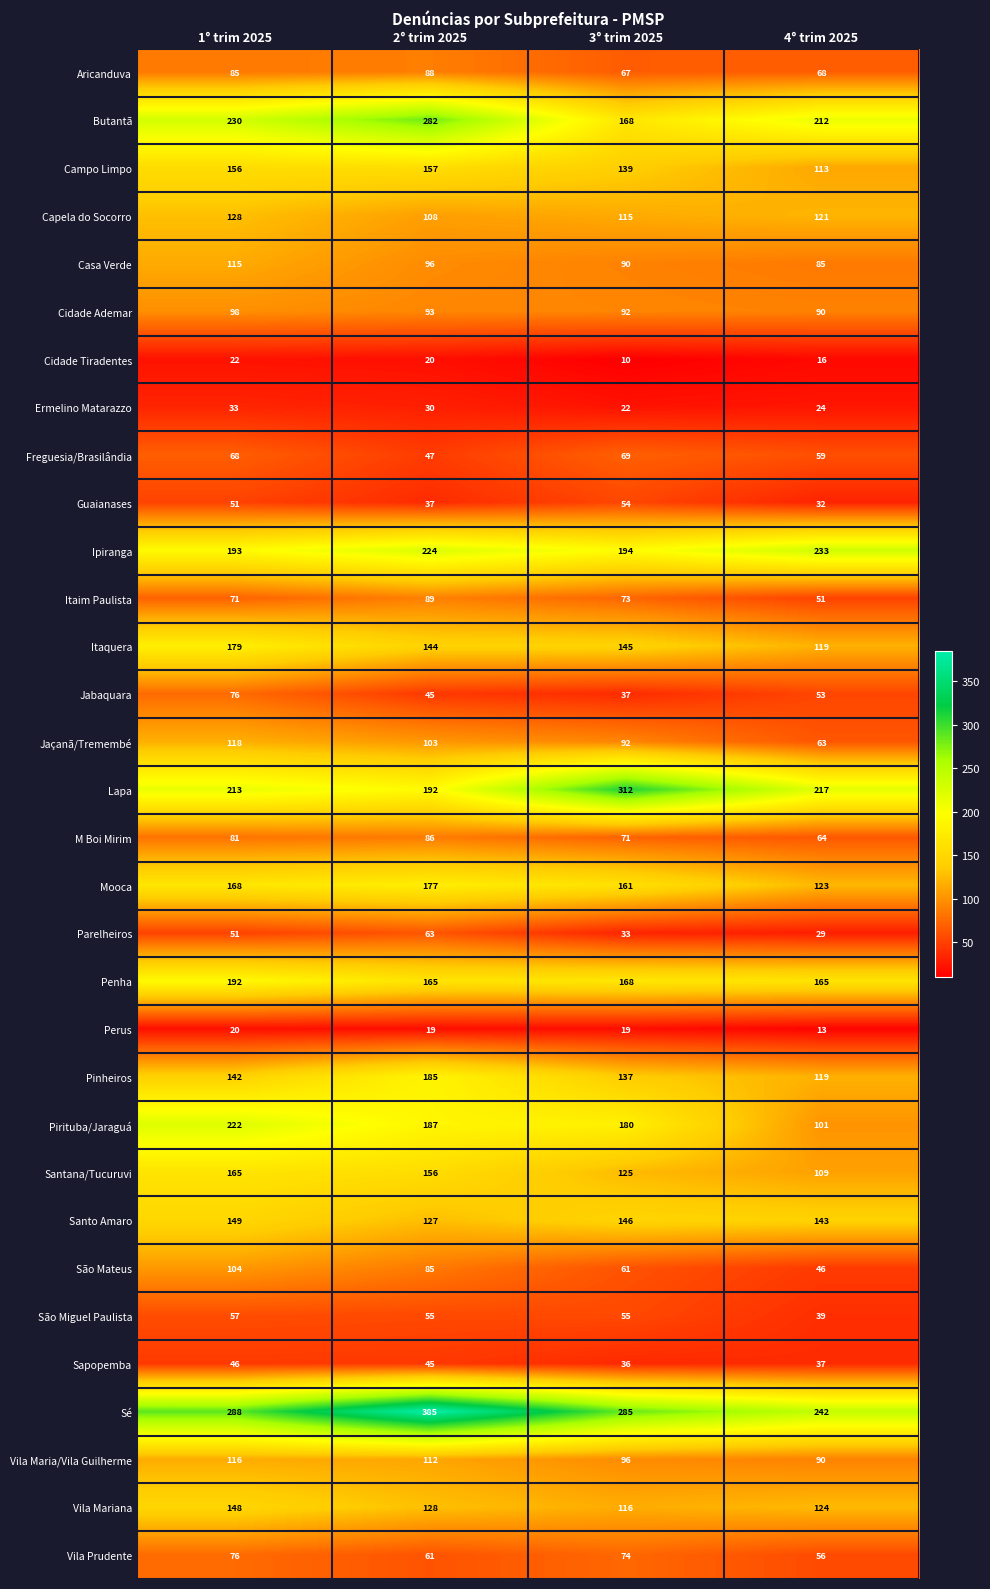

What is the sum of the Itaquera values at 1° trim 2025 and 4° trim 2025?

298